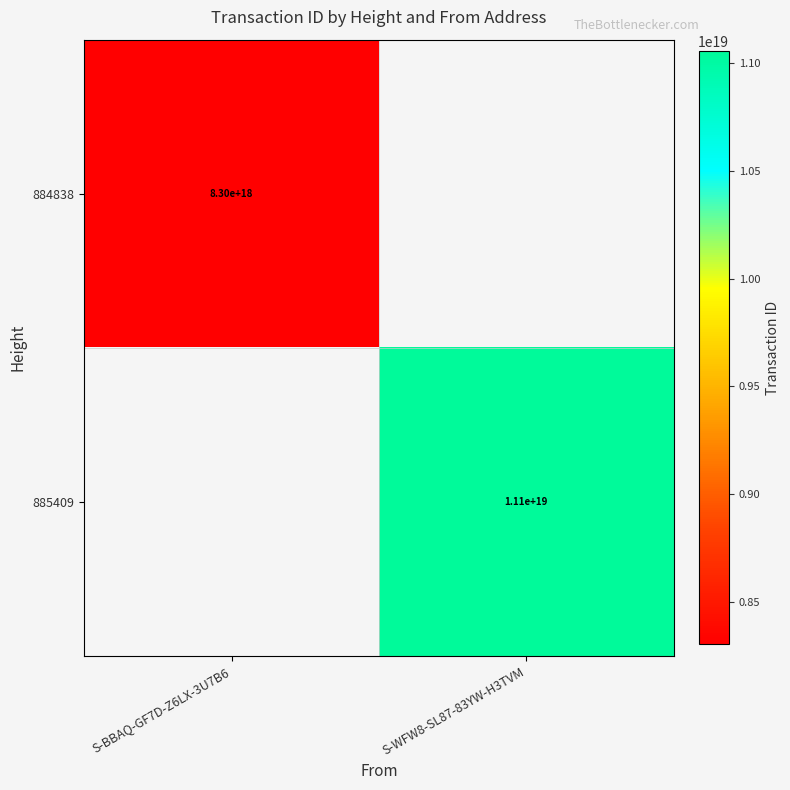

The value of 884838 at S-BBAQ-GF7D-Z6LX-3U7B6 is 2660511294878981632. True or false?

False